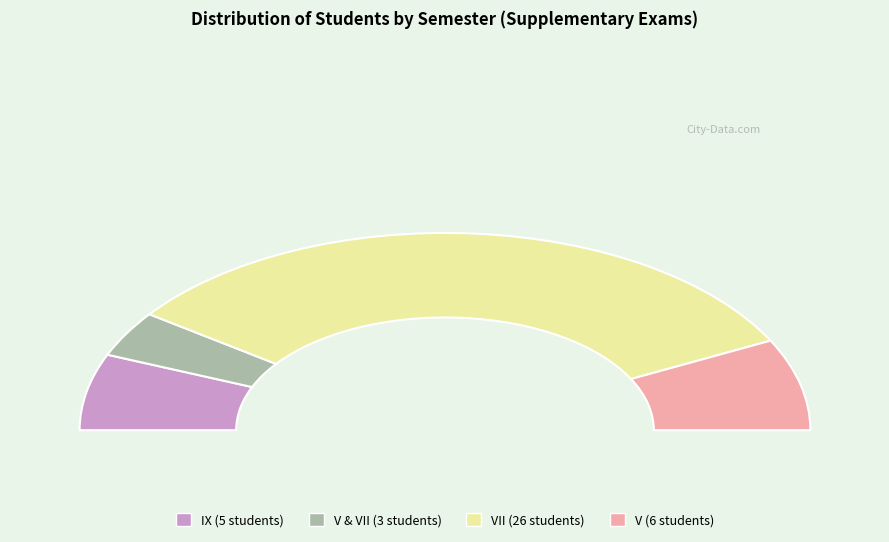

Which category accounts for the majority?

VII